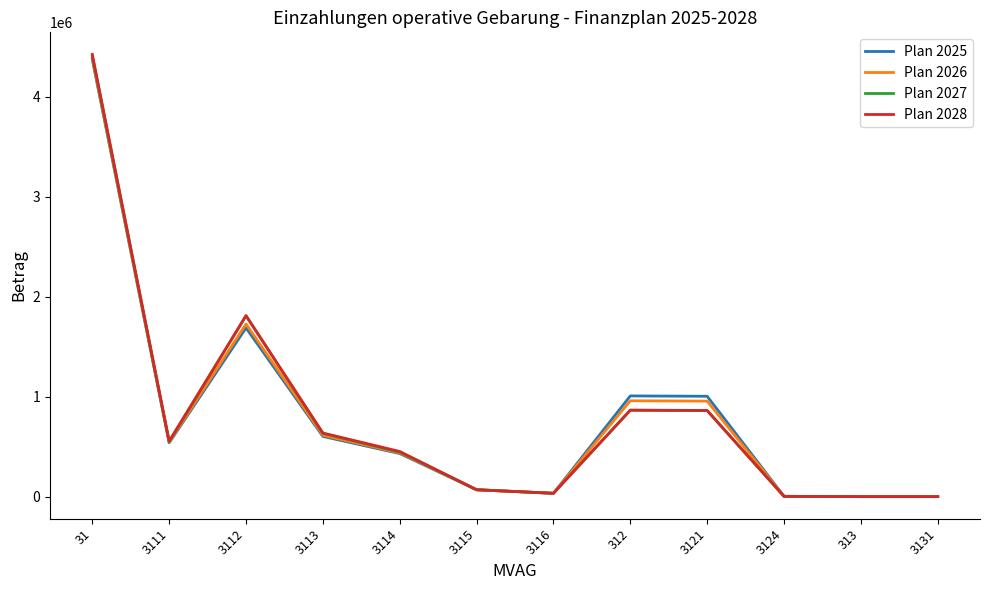

Does the chart display data point markers on the line(s)?

No